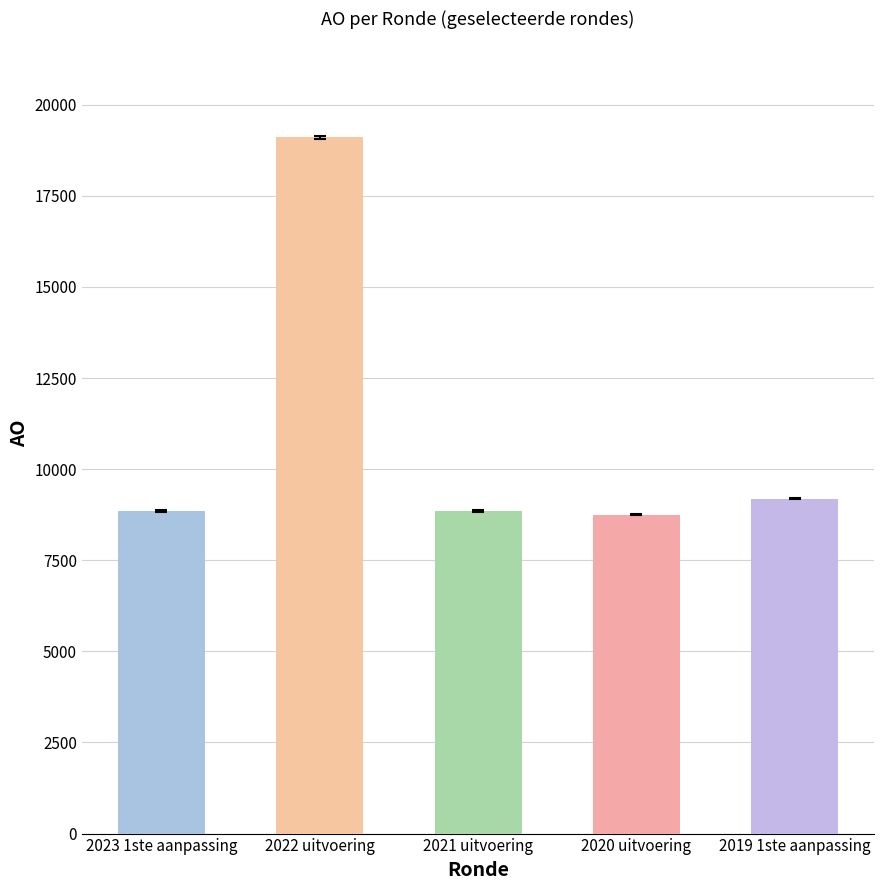

What is the difference between the values at 2021 uitvoering and 2023 1ste aanpassing?

5